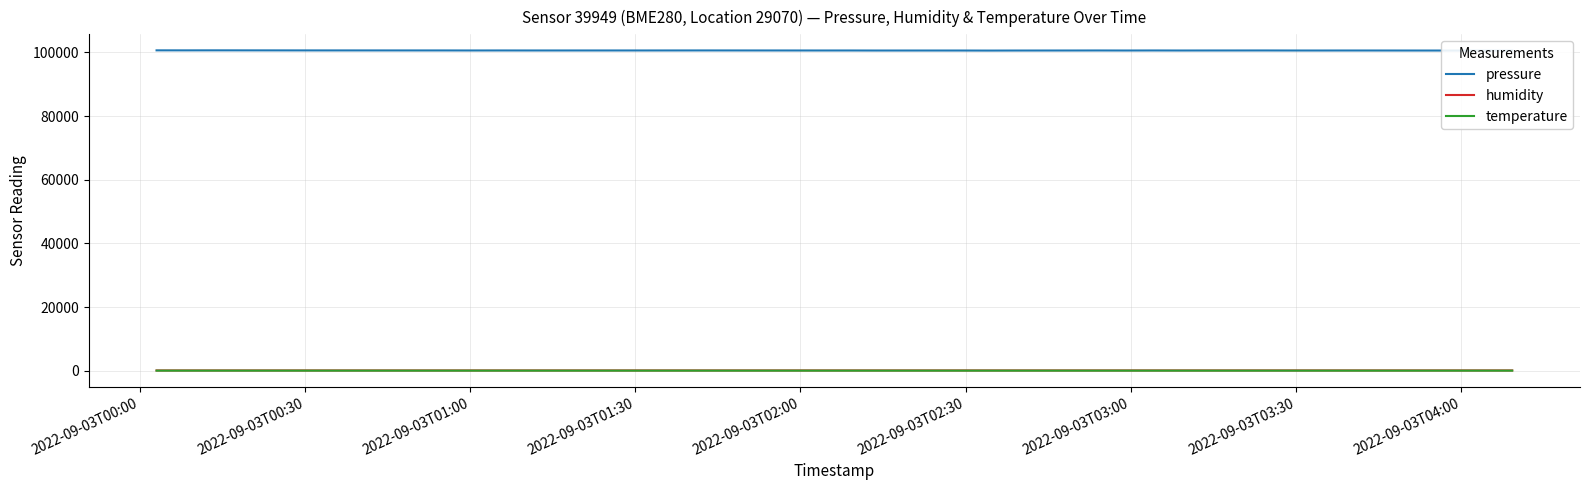

What is the highest value of the pressure series?

100677.4